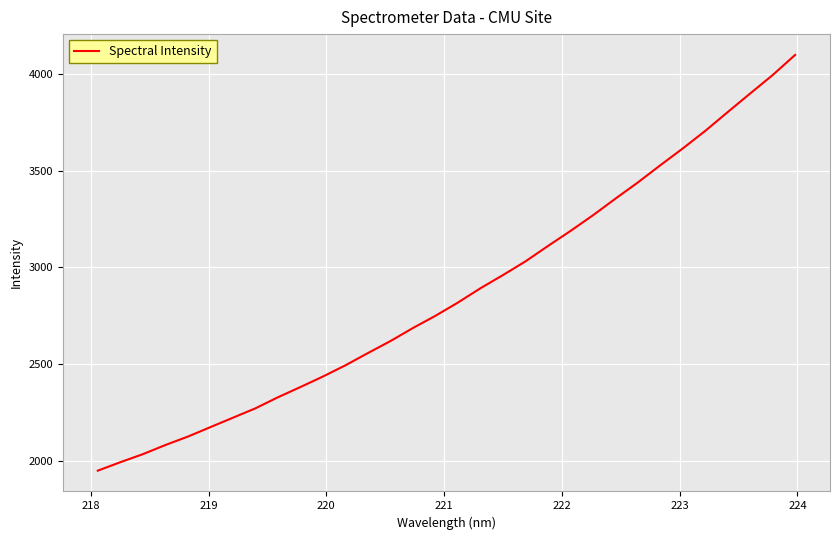

What is the minimum value shown in the chart?

1948.3